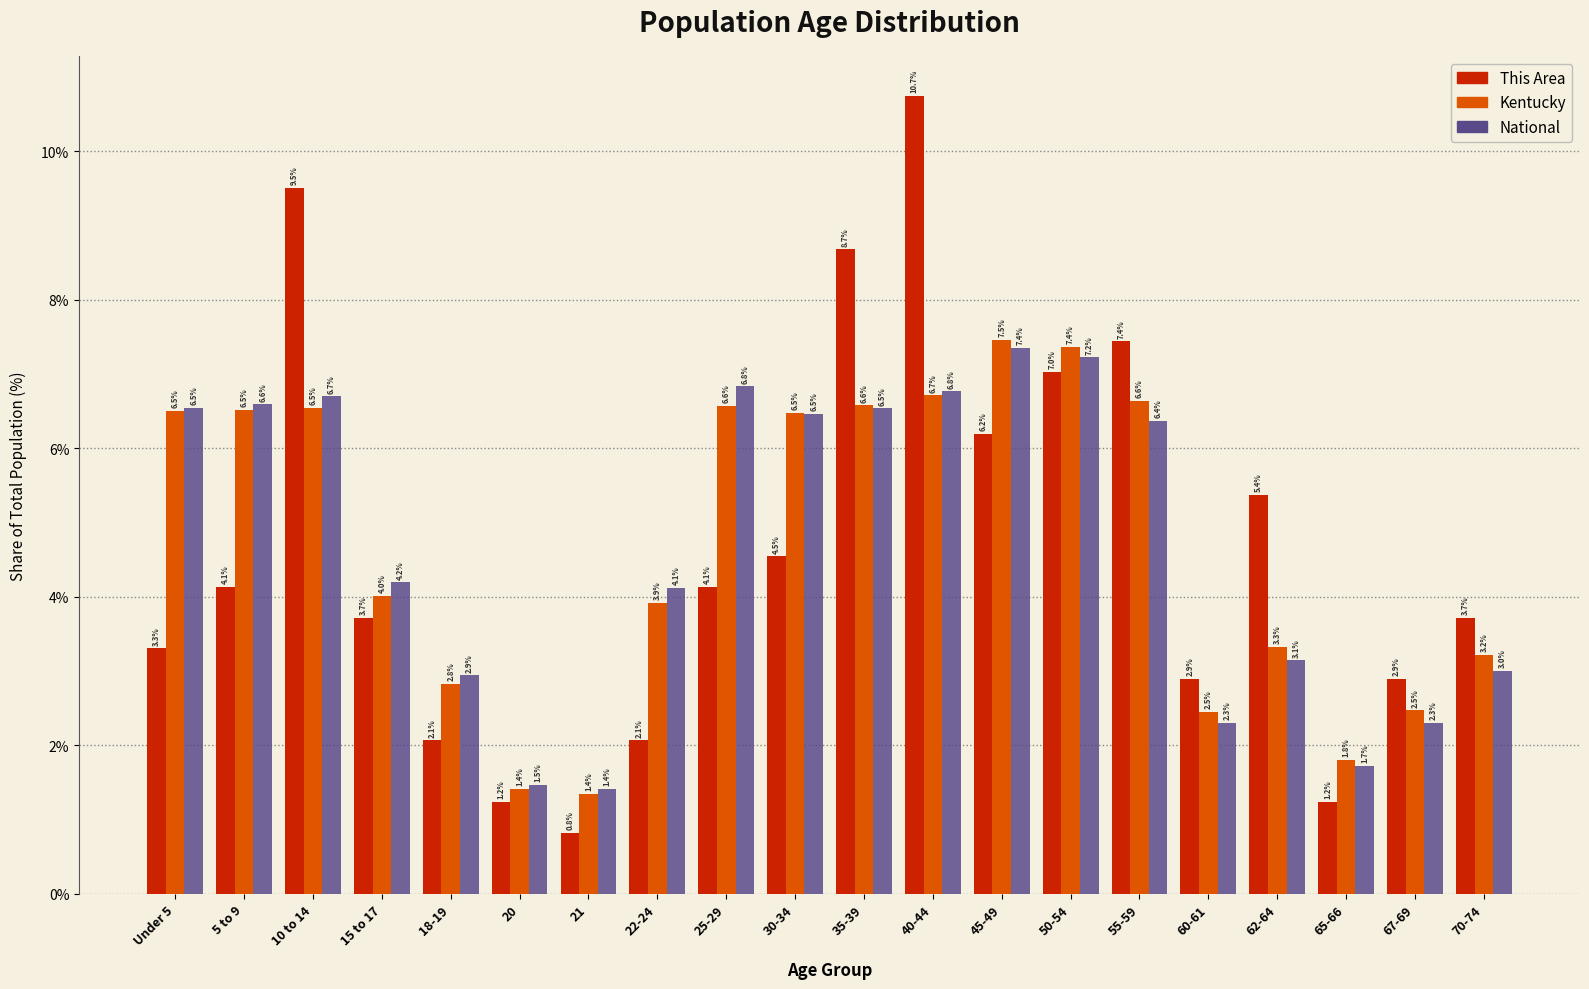

Reading right to left, extract all data points from this chart.

This Area: 3.7	2.9	1.2	5.4	2.9	7.4	7.0	6.2	10.7	8.7	4.5	4.1	2.1	0.8	1.2	2.1	3.7	9.5	4.1	3.3
Kentucky: 3.2	2.5	1.8	3.3	2.5	6.6	7.4	7.5	6.7	6.6	6.5	6.6	3.9	1.4	1.4	2.8	4.0	6.5	6.5	6.5
National: 3.0	2.3	1.7	3.1	2.3	6.4	7.2	7.4	6.8	6.5	6.5	6.8	4.1	1.4	1.5	2.9	4.2	6.7	6.6	6.5